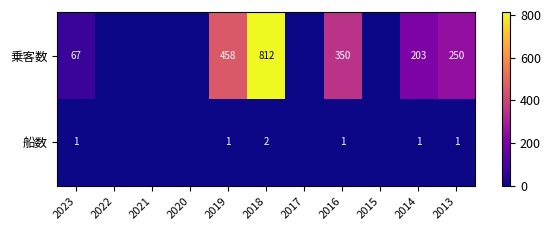

Where does the 乗客数 series first go above 67?

2019